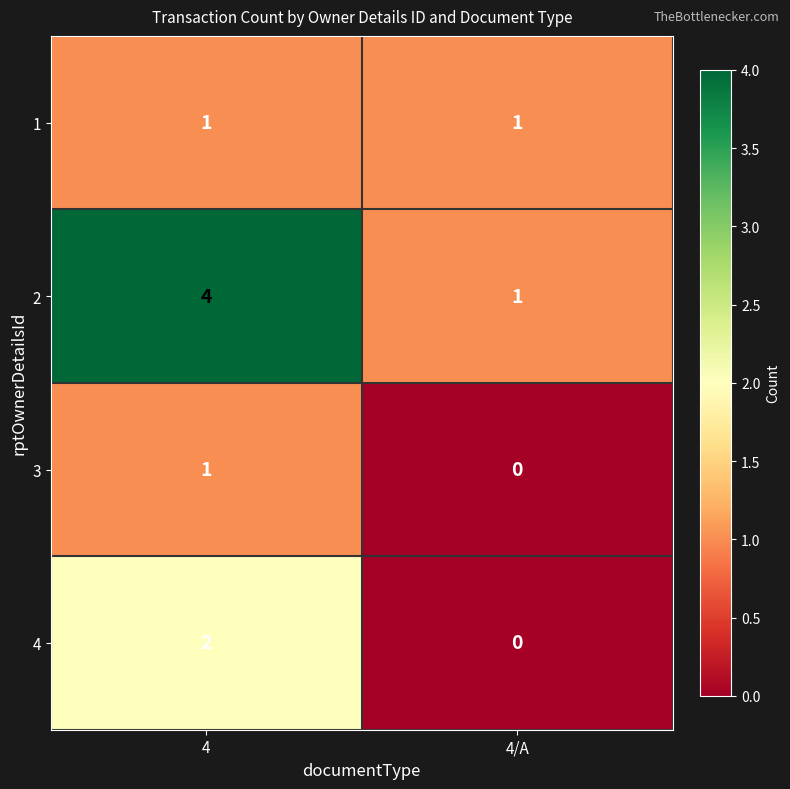

At which category is the sum across all series the highest?

4